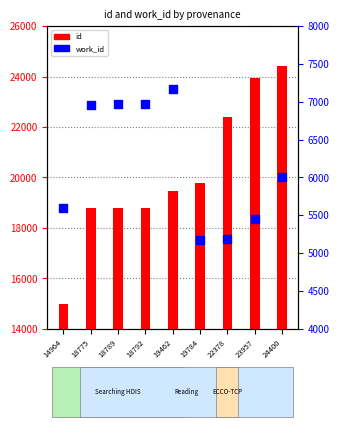

Which series has the largest total across all categories?

id